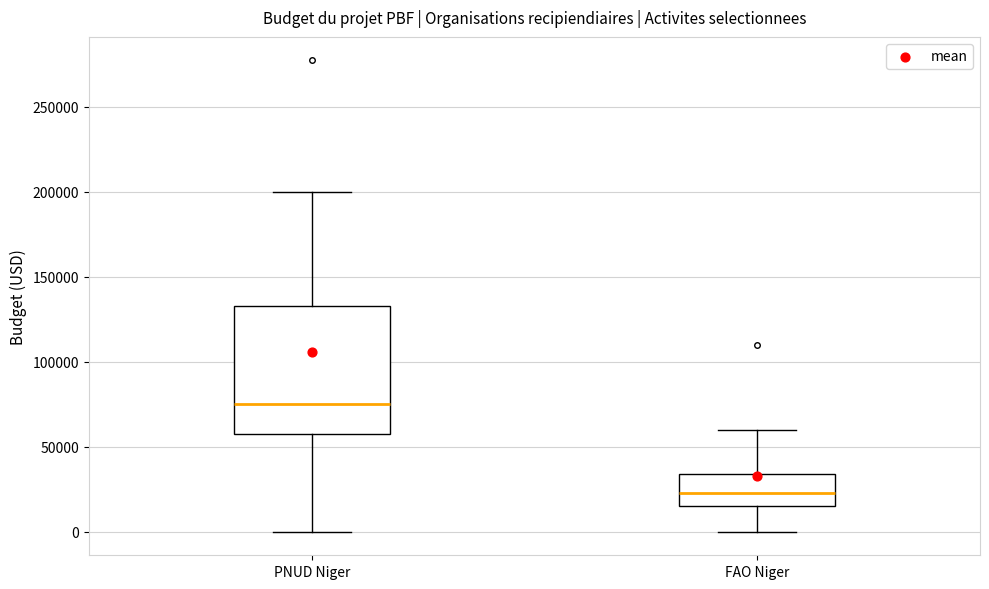

Reading left to right, transcribe this box plot: for each box, give where its median line is, the range the box spans, and where its two whiskers end, as read against the y-axis. The values are not printed on the chart, so give them approximately, as read against the axis.

PNUD Niger: median 75000, box 55000 to 135000, whiskers 0 to 200000
FAO Niger: median 25000, box 15000 to 35000, whiskers 0 to 60000